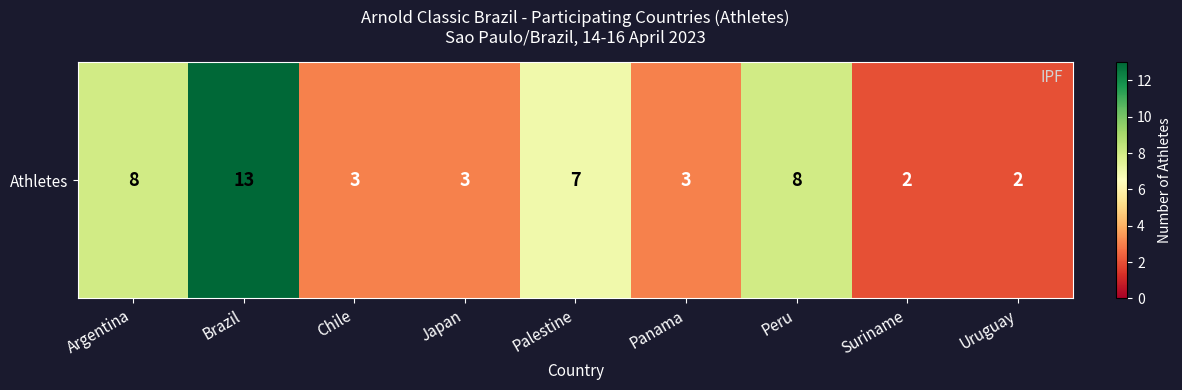

List the labels in order of value, largest first.

Brazil, Argentina, Peru, Palestine, Chile, Japan, Panama, Suriname, Uruguay